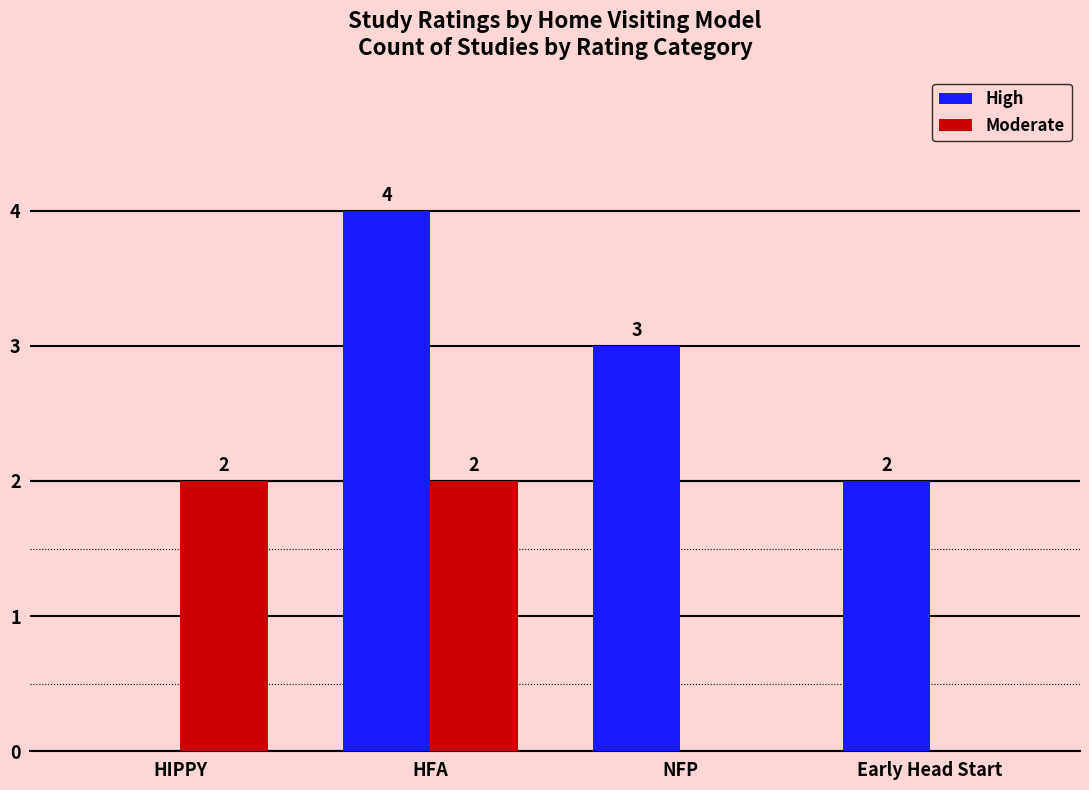

How many categories are shown in the chart?

4